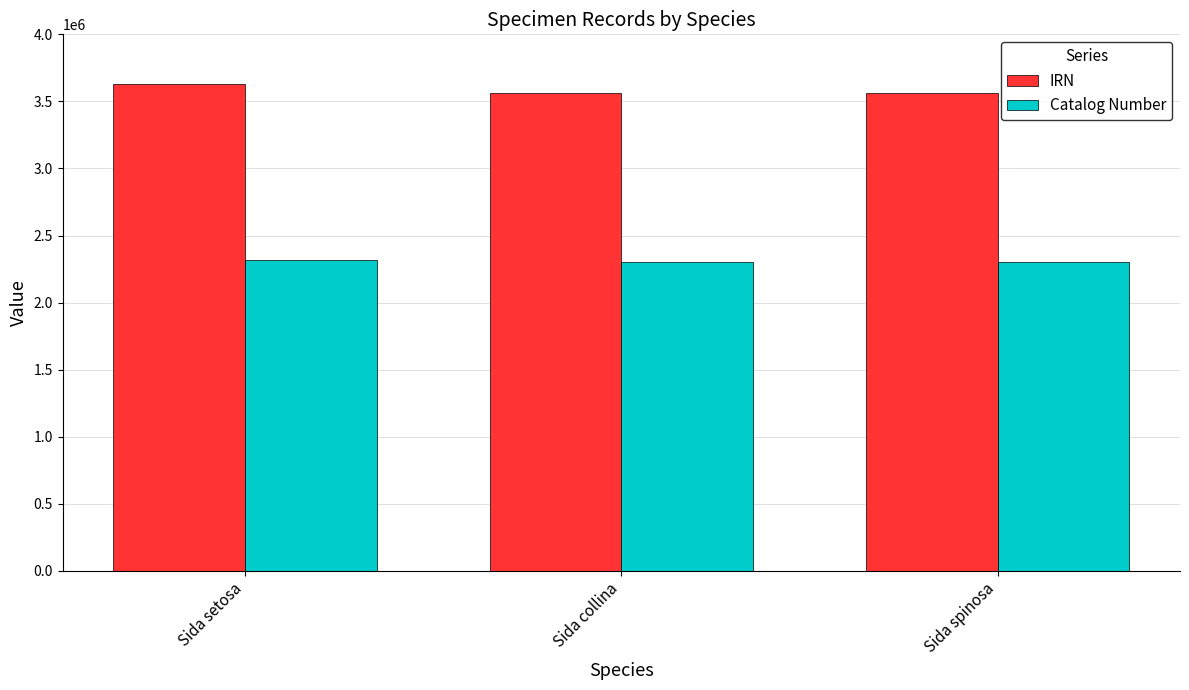

True or false: IRN has a value of 6165970 at Sida spinosa.

False